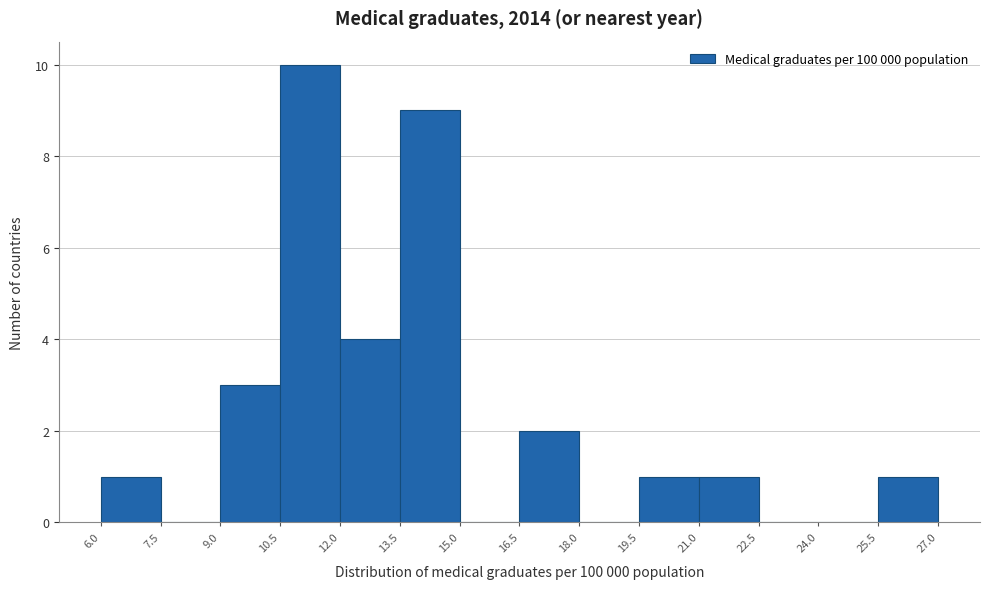

Reading left to right, list every bar in this chart as the range it spans on the x-axis followed by its height. The values are not printed on the chart, so give them approximately, as read against the axis.

6.0 to 7.5: 1
7.5 to 9.0: 0
9.0 to 10.5: 3
10.5 to 12.0: 10
12.0 to 13.5: 4
13.5 to 15.0: 9
15.0 to 16.5: 0
16.5 to 18.0: 2
18.0 to 19.5: 0
19.5 to 21.0: 1
21.0 to 22.5: 1
22.5 to 24.0: 0
24.0 to 25.5: 0
25.5 to 27.0: 1